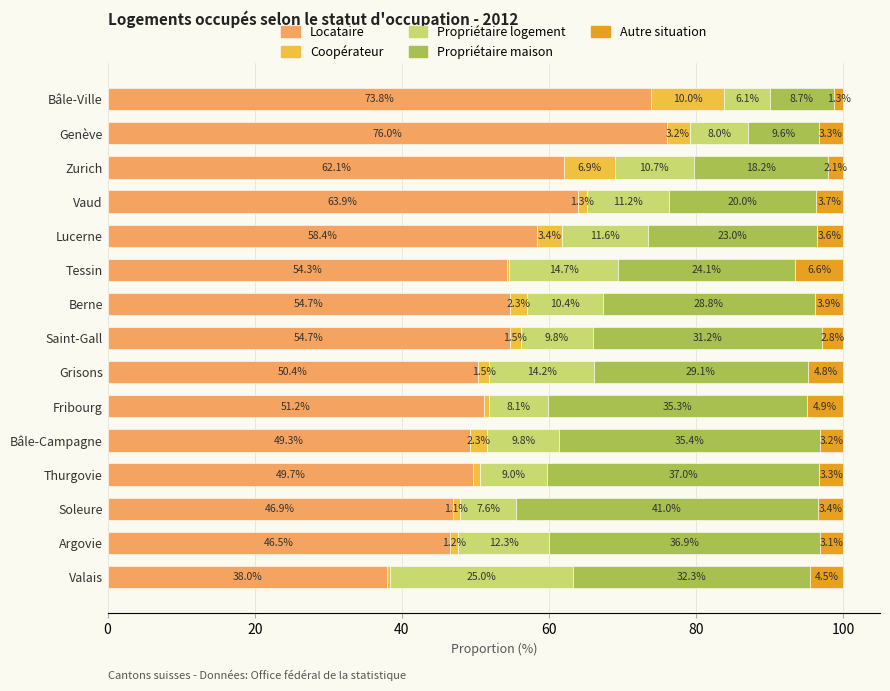

Where is Locataire nearest to the value 56?

Berne